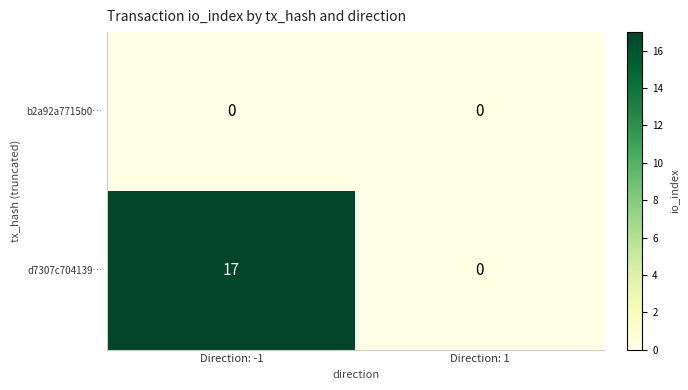

The d7307c704139… series shows 0 at Direction: 1. True or false?

True